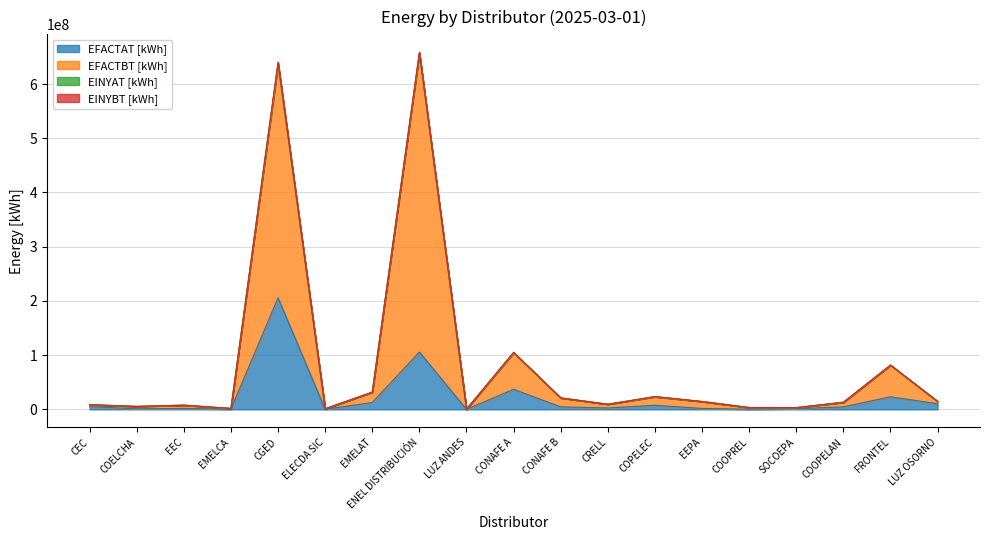

How many interior local peaks does the EINYBT [kWh] series have?

6